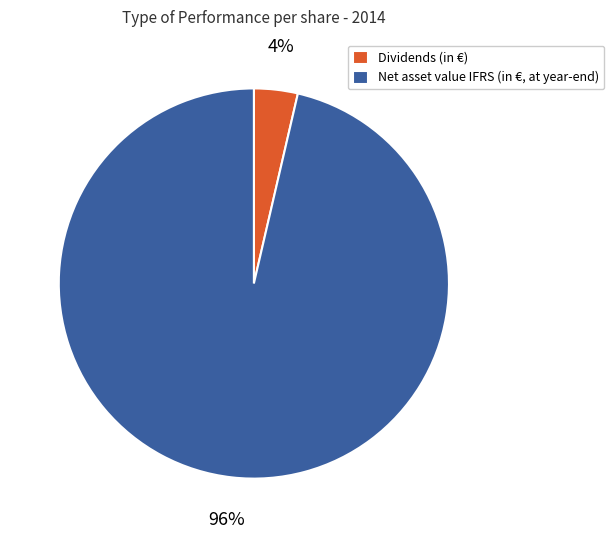

True or false: Net asset value IFRS (in €, at year-end) accounts for 96% of the total.

True